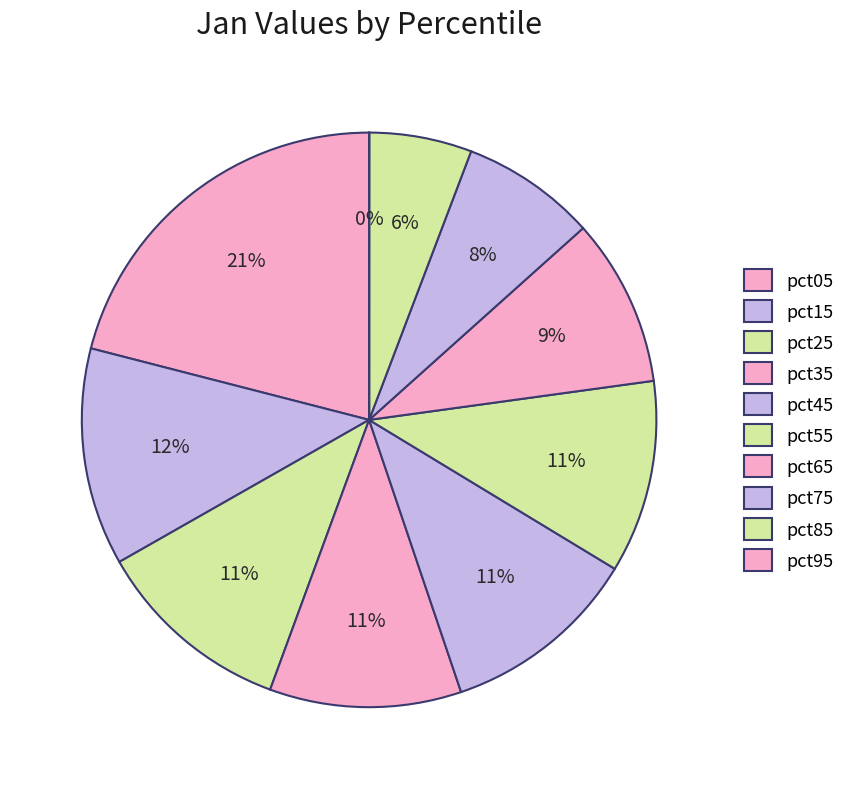

Rank the categories by value from highest to lowest.

pct05, pct15, pct25, pct45, pct55, pct35, pct65, pct75, pct85, pct95